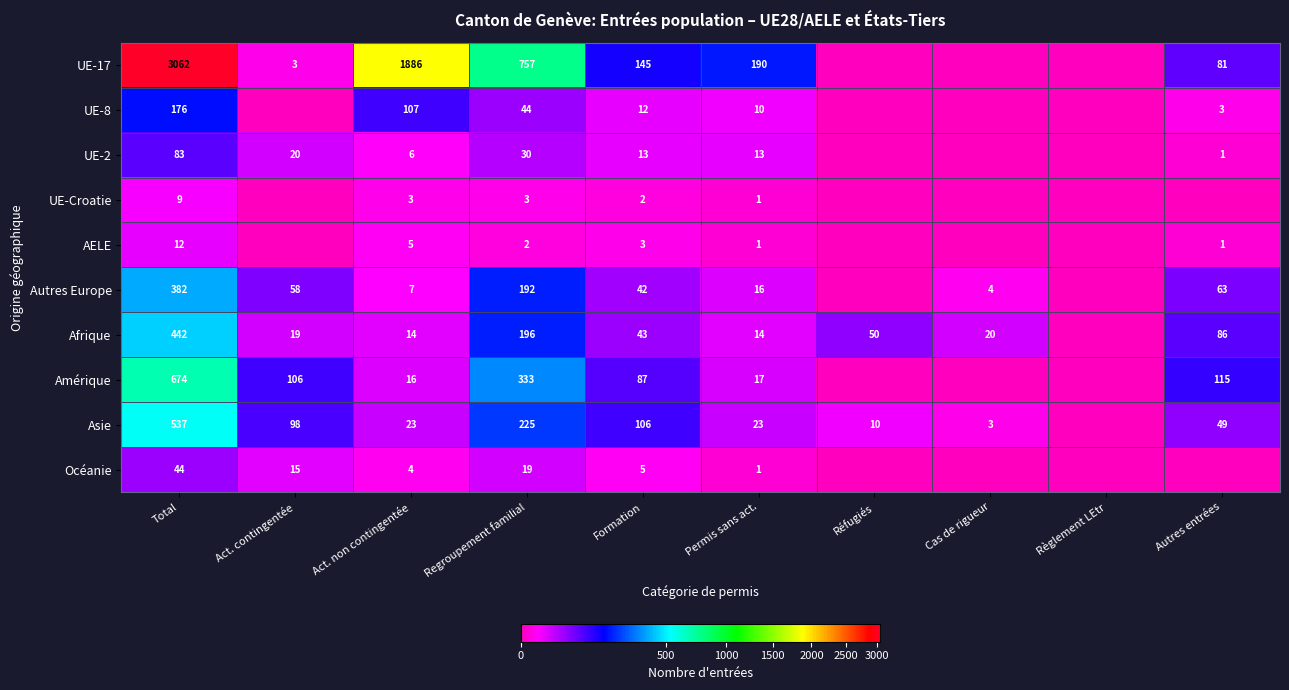

Rank the series at Act. non contingentée from highest to lowest value.

UE-17, UE-8, Asie, Amérique, Afrique, Autres Europe, UE-2, AELE, Océanie, UE-Croatie